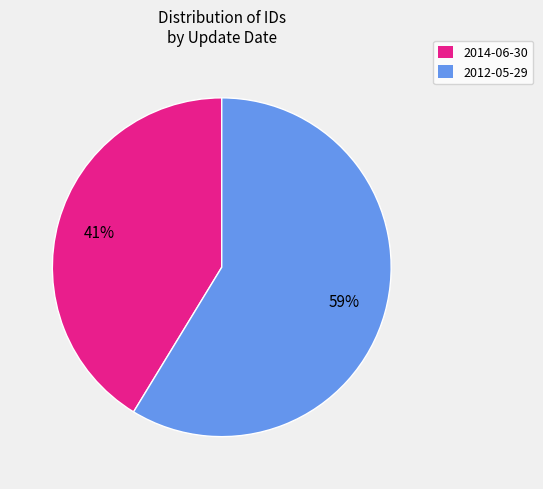

To the nearest percent, what portion does 2012-05-29 represent?

59%